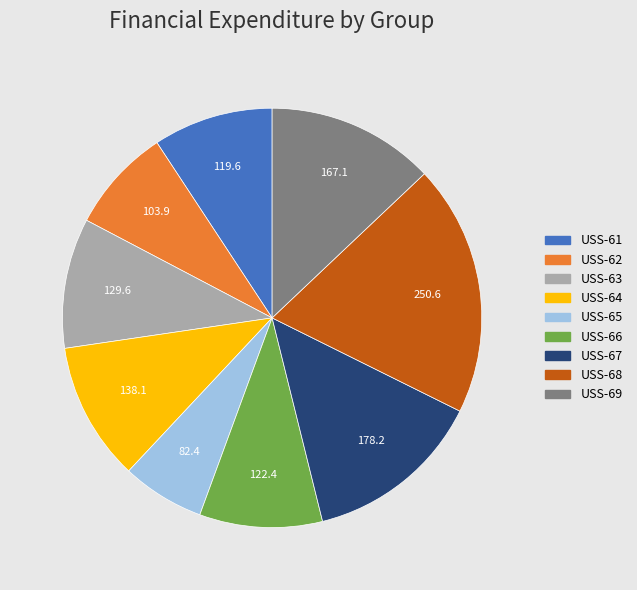

Which slice is the smallest?

USS-65